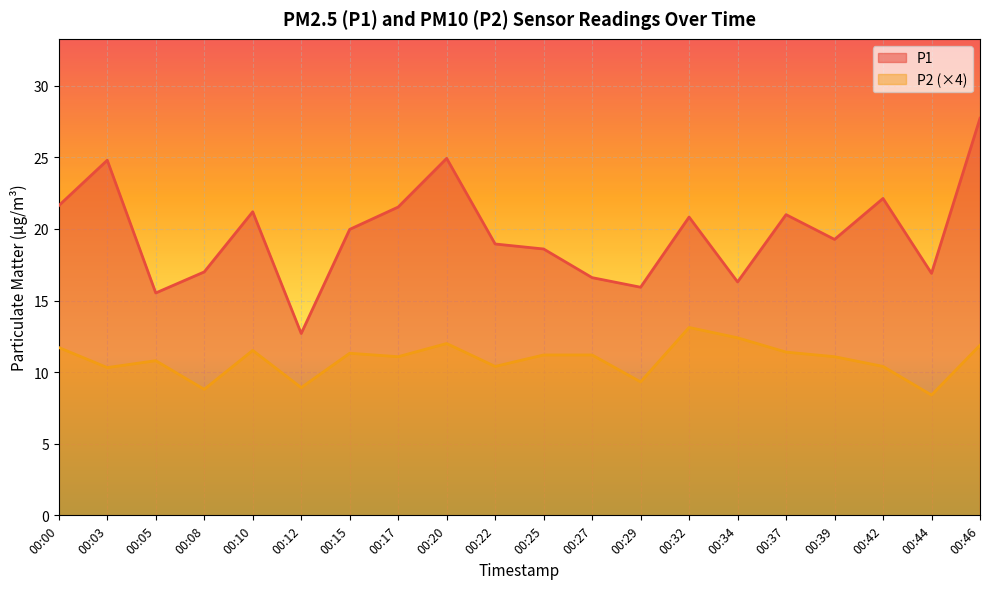

What is the value of the P1 point at the 13th from the left?

15.9